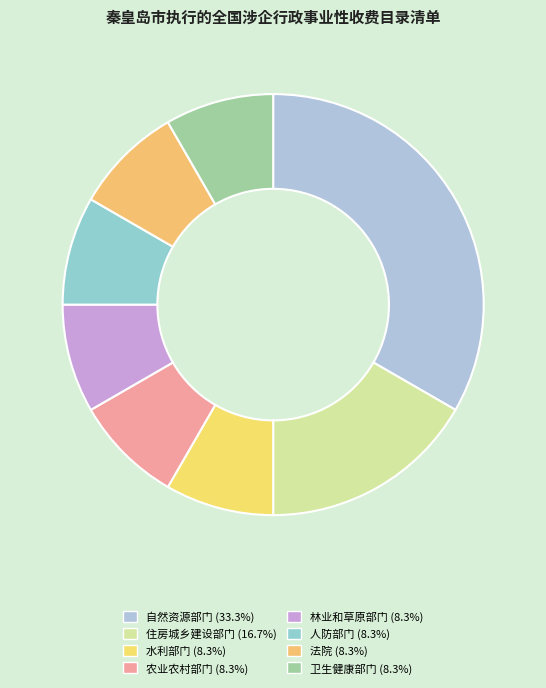

Rank the categories by value from lowest to highest.

水利部门, 农业农村部门, 林业和草原部门, 人防部门, 法院, 卫生健康部门, 住房城乡建设部门, 自然资源部门